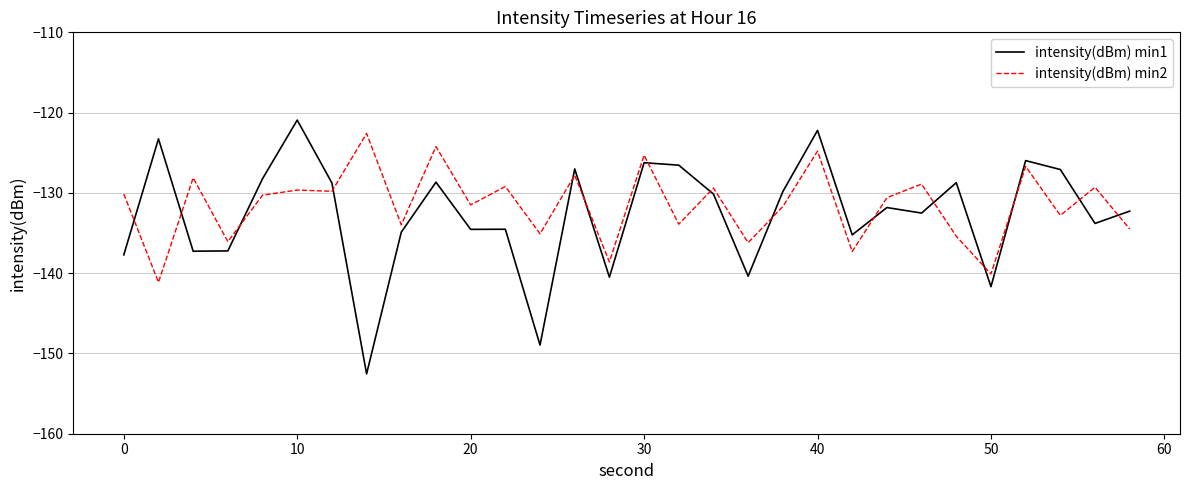

What is the difference between the maximum and second lowest values in the intensity(dBm) min1 series?

28.0